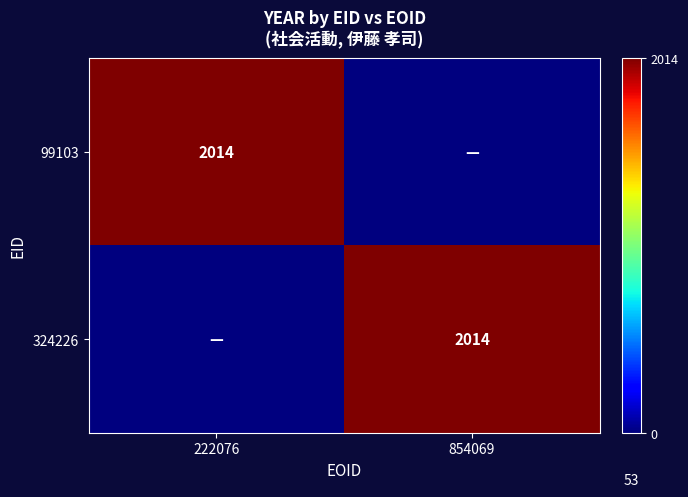

Which label corresponds to the largest value in the chart?

222076